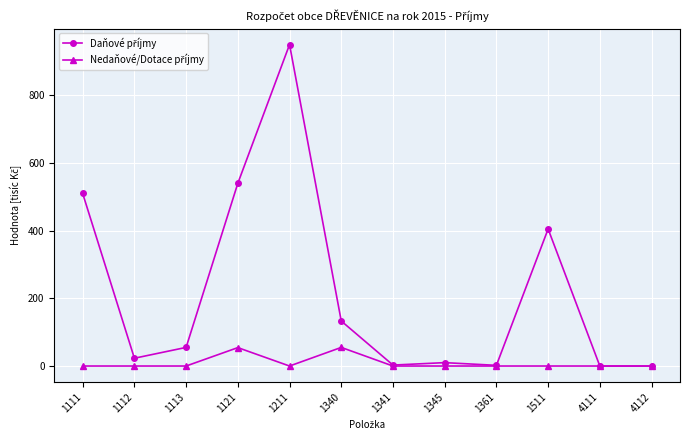

What is the total value across all series at 1111?

510.0